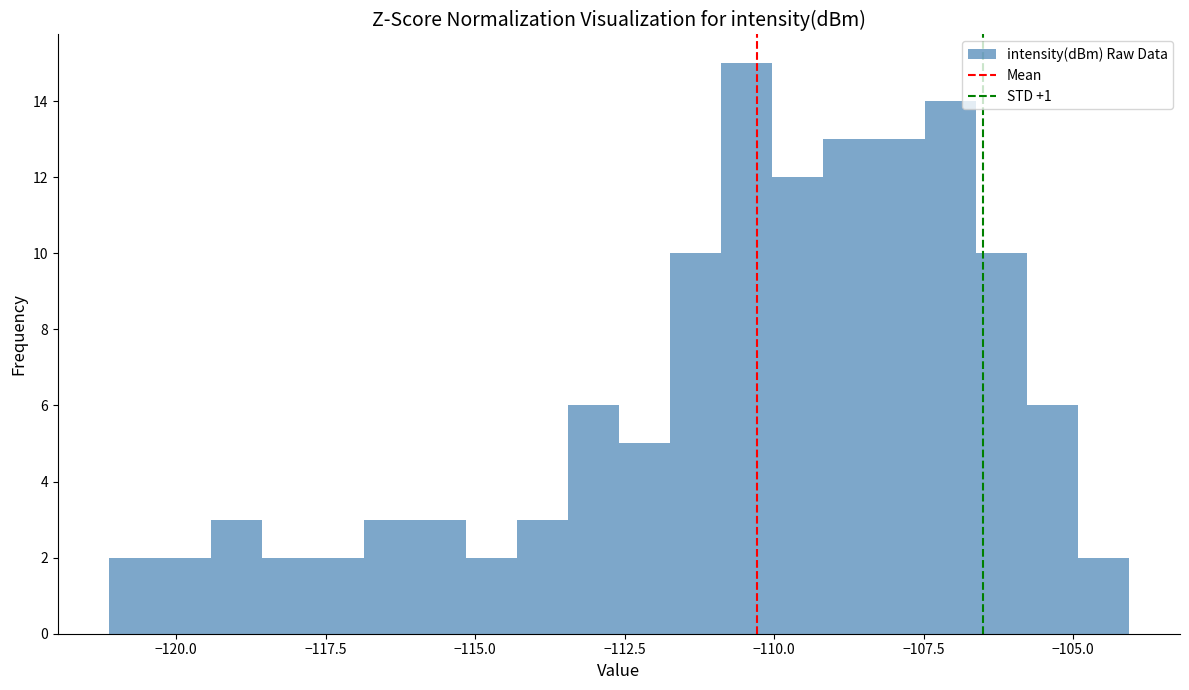

Read against the x-axis, roughly where is the centre of the tallest bar?

-110.5